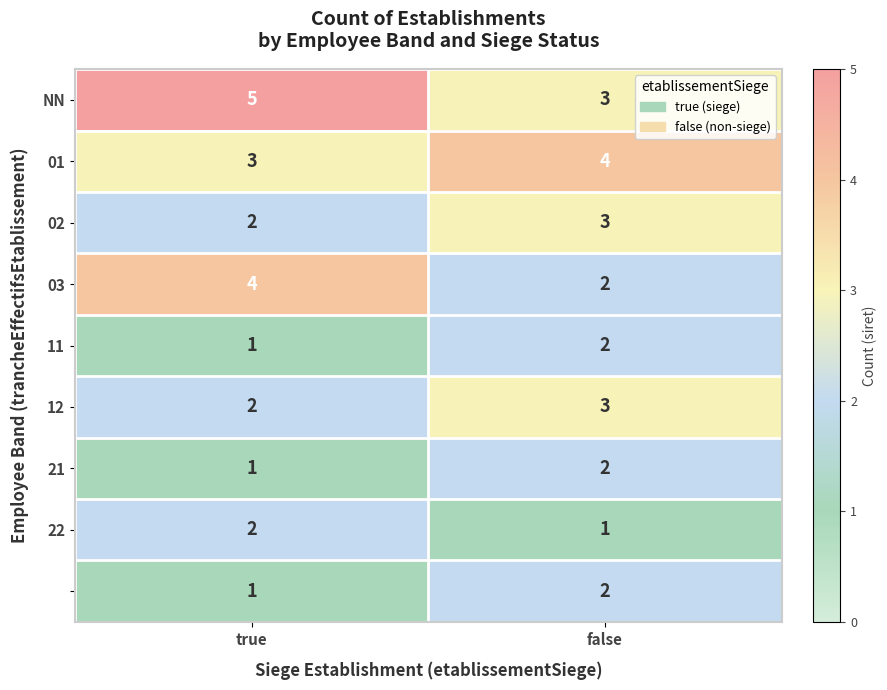

What is the greatest value displayed?

5